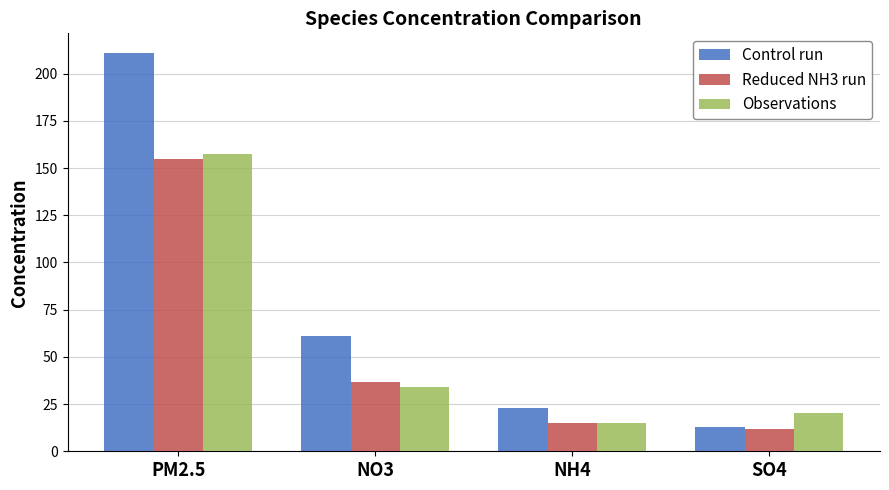

Is it true that Control run equals 61.3 at NO3?

True